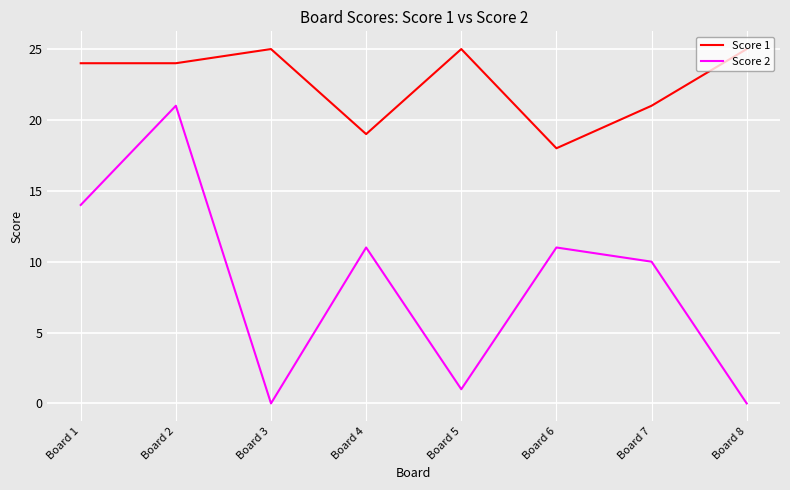

Does the chart have visible grid lines?

Yes